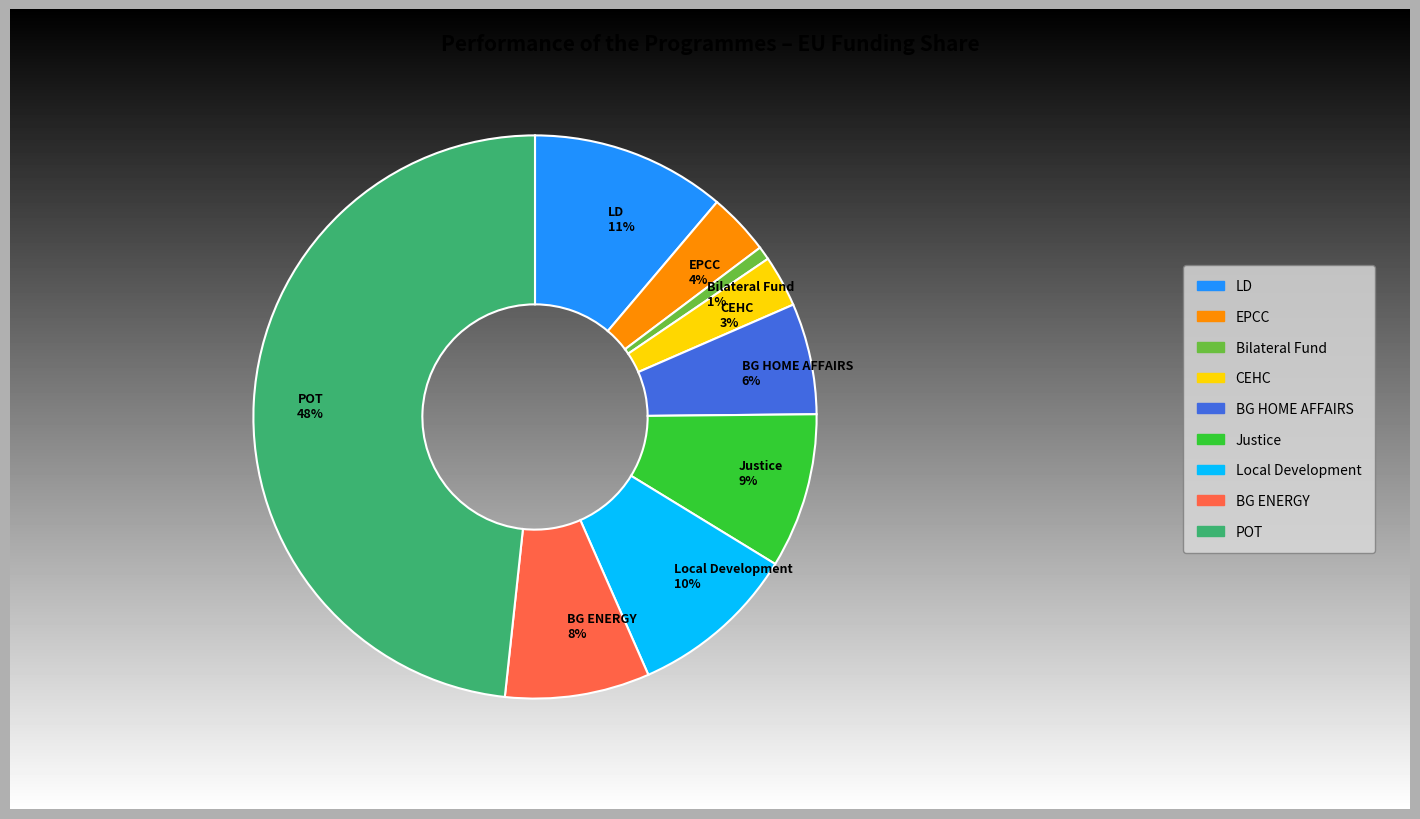

Count the number of slices in the pie.

9